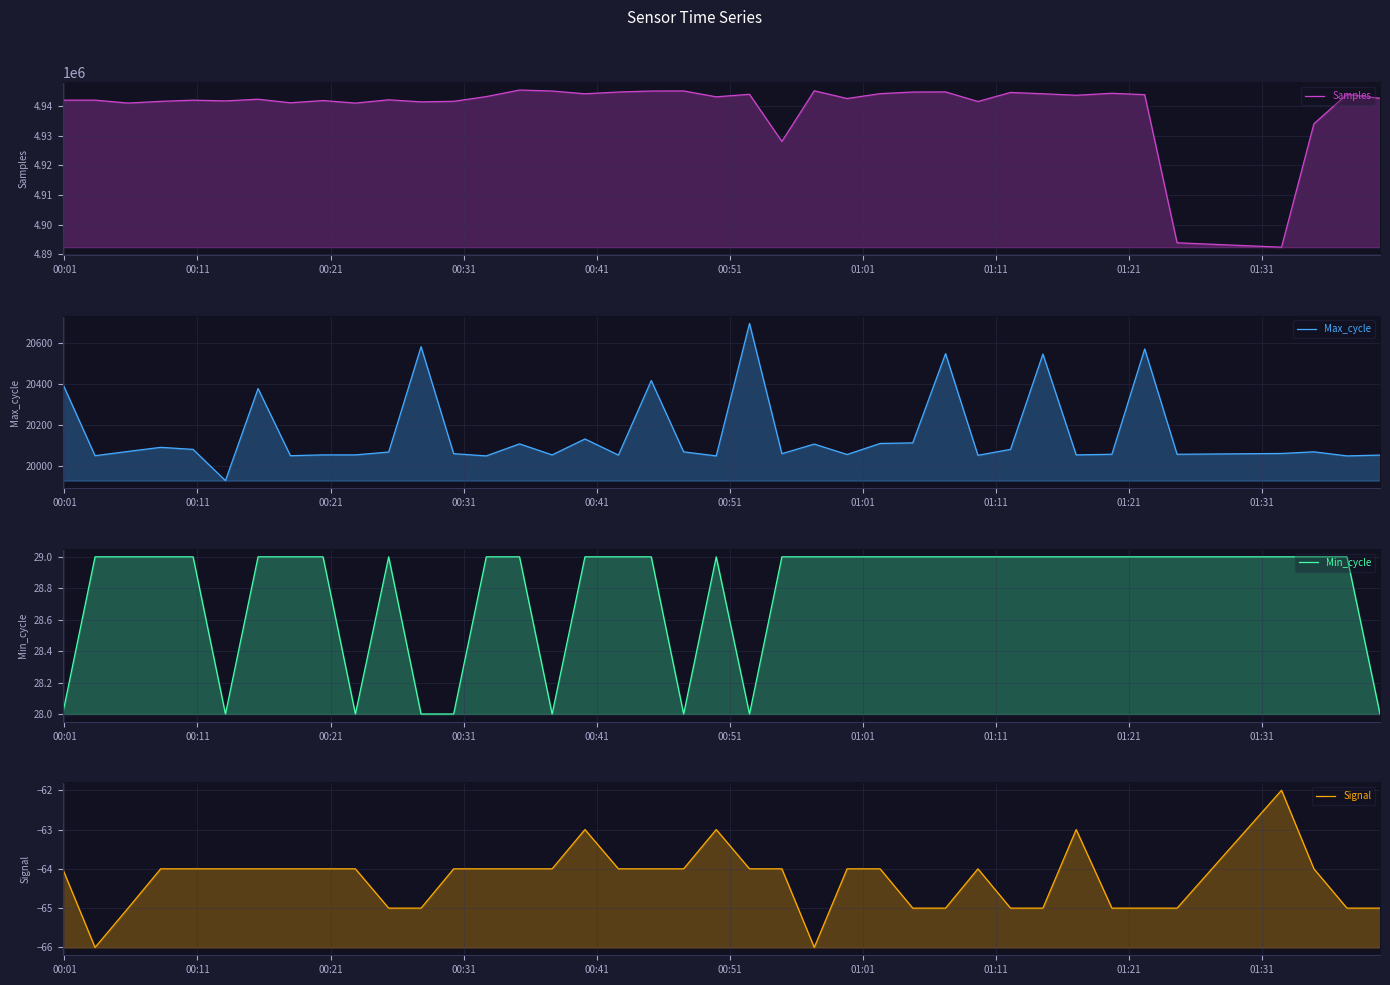

Reading left to right, extract all data points from this chart.

Samples: 4941969	4941980	4940993	4941569	4941970	4941725	4942293	4941091	4941845	4940986	4942093	4941401	4941585	4943173	4945390	4945057	4944125	4944721	4945056	4945082	4943100	4943954	4928046	4945140	4942535	4944168	4944714	4944756	4941527	4944570	4944131	4943620	4944291	4943822	4893887	4892391	4934025	4943949	4942604
Max_cycle: 20401	20048	20069	20089	20079	19926	20377	20048	20052	20052	20066	20582	20058	20047	20106	20052	20130	20051	20416	20067	20047	20696	20058	20105	20054	20108	20111	20548	20050	20079	20546	20052	20055	20571	20055	20059	20067	20047	20051
Min_cycle: 28	29	29	29	29	28	29	29	29	28	29	28	28	29	29	28	29	29	29	28	29	28	29	29	29	29	29	29	29	29	29	29	29	29	29	29	29	29	28
Signal: -64	-66	-65	-64	-64	-64	-64	-64	-64	-64	-65	-65	-64	-64	-64	-64	-63	-64	-64	-64	-63	-64	-64	-66	-64	-64	-65	-65	-64	-65	-65	-63	-65	-65	-65	-62	-64	-65	-65